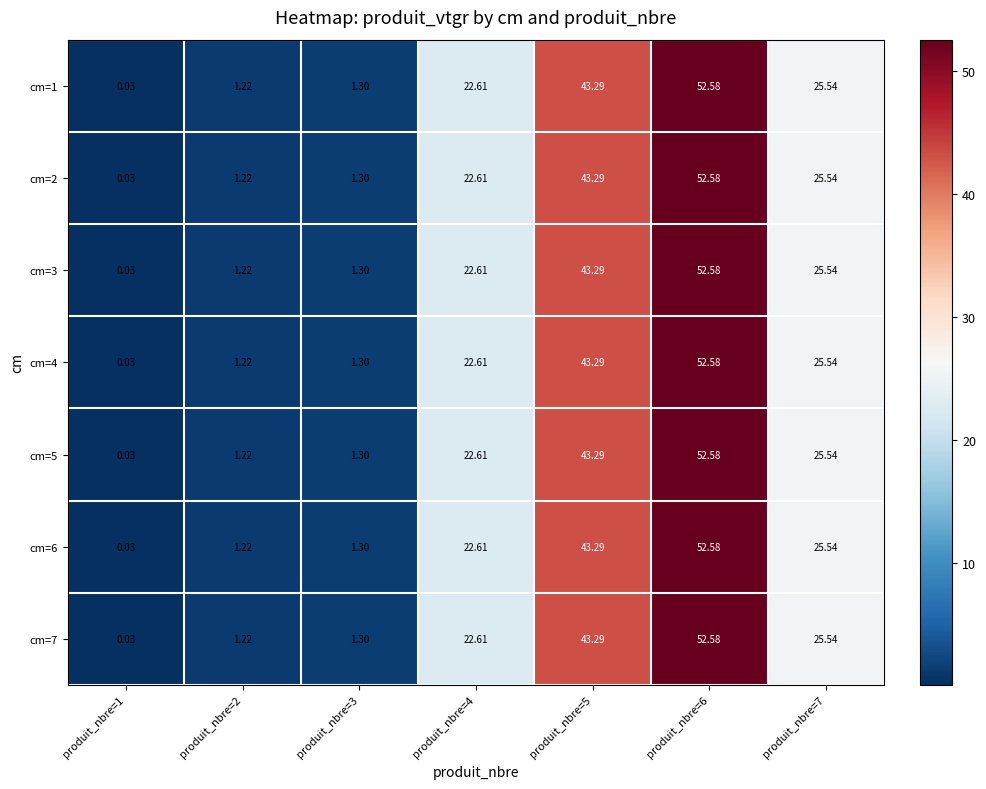

Which category has the highest value across all series?

produit_nbre=6